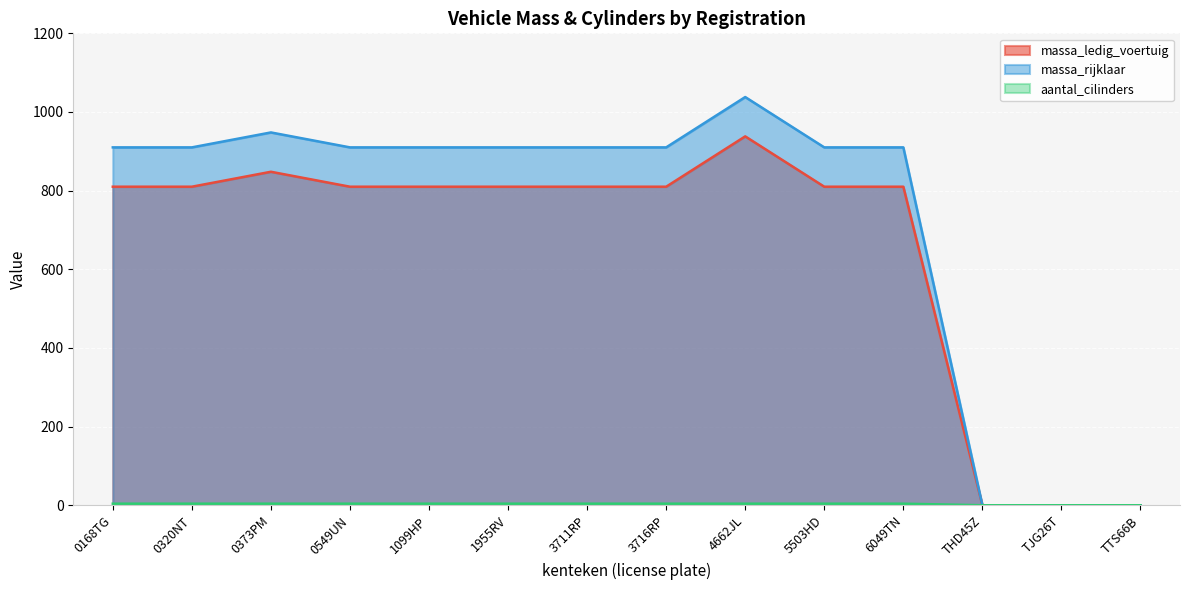

List the series in order of their peak value, highest first.

massa_rijklaar, massa_ledig_voertuig, aantal_cilinders